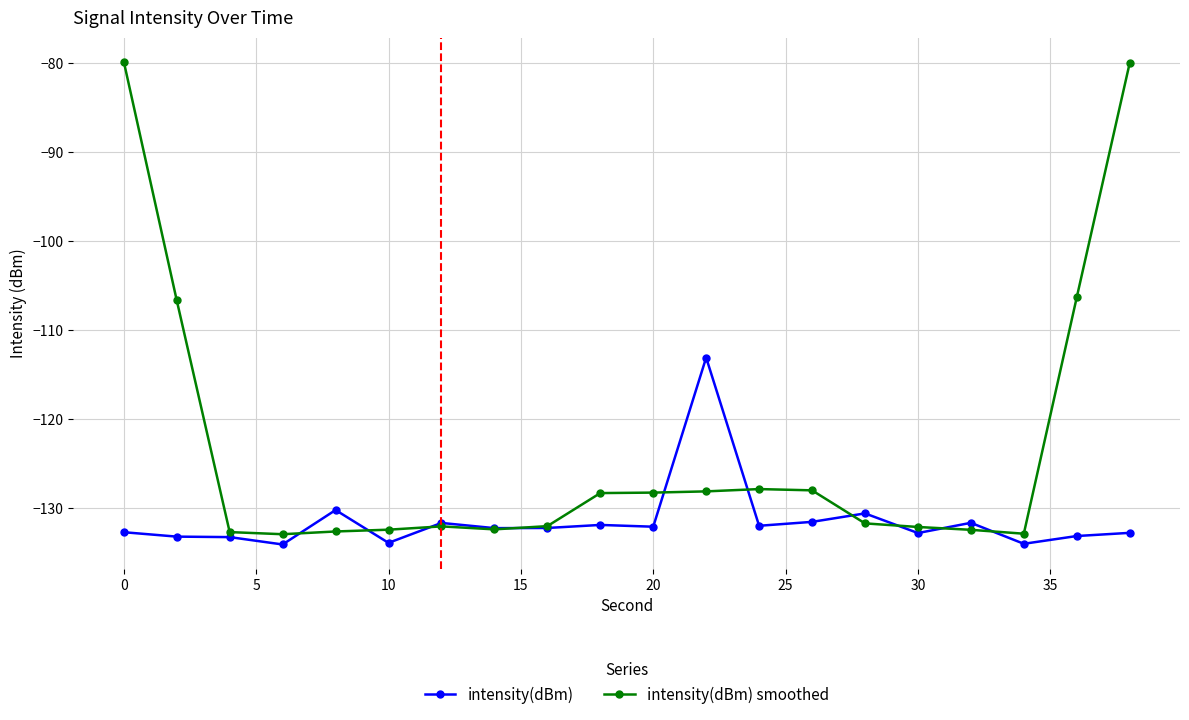

What is the greatest value displayed?

-79.8